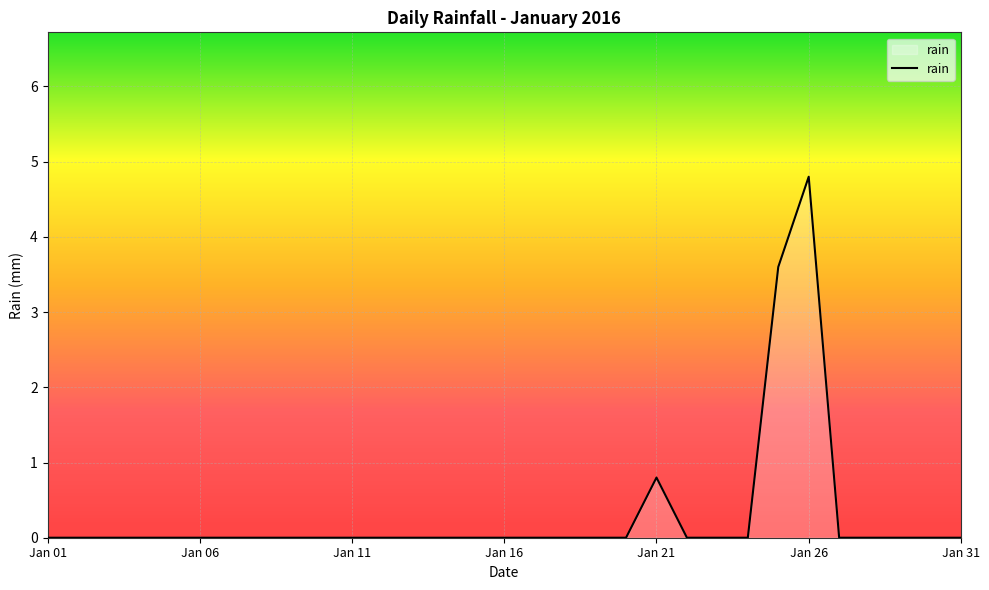

Reading left to right, extract all data points from this chart.

0.0	0.0	0.0	0.0	0.0	0.0	0.0	0.0	0.0	0.0	0.0	0.0	0.0	0.0	0.0	0.0	0.0	0.0	0.0	0.0	0.8	0.0	0.0	0.0	3.6	4.8	0.0	0.0	0.0	0.0	0.0